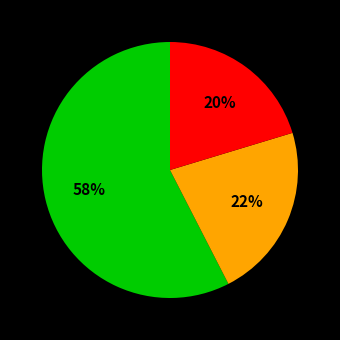

To the nearest percent, what is the average slice percentage?

33%